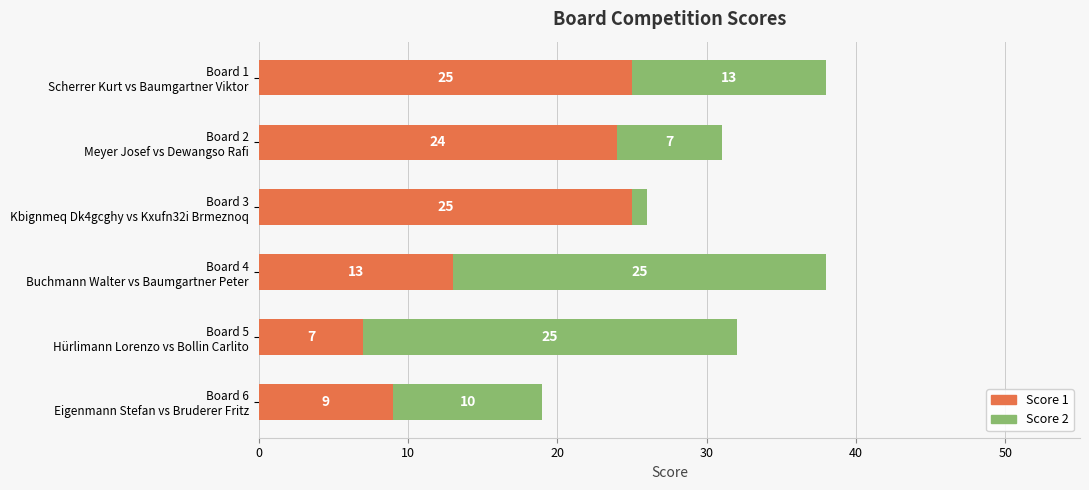

What is the minimum value for Score 1?

7